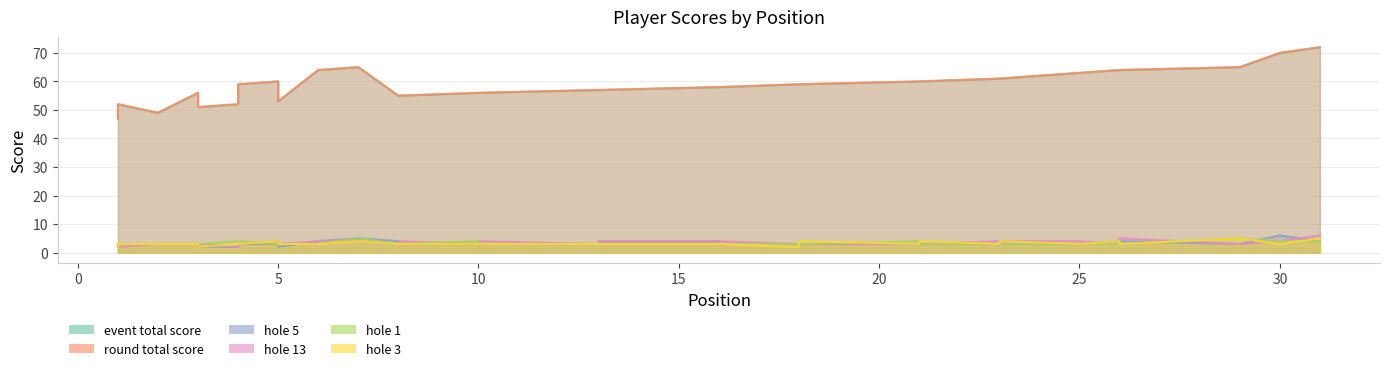

How many data points in hole_1 are less than 3?

2